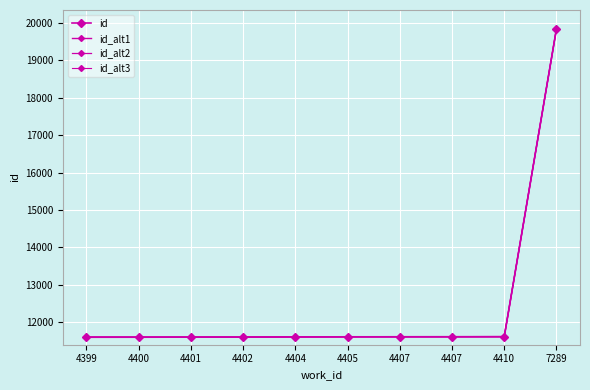

Rank the series by their maximum value, from highest to lowest.

id, id_alt1, id_alt2, id_alt3